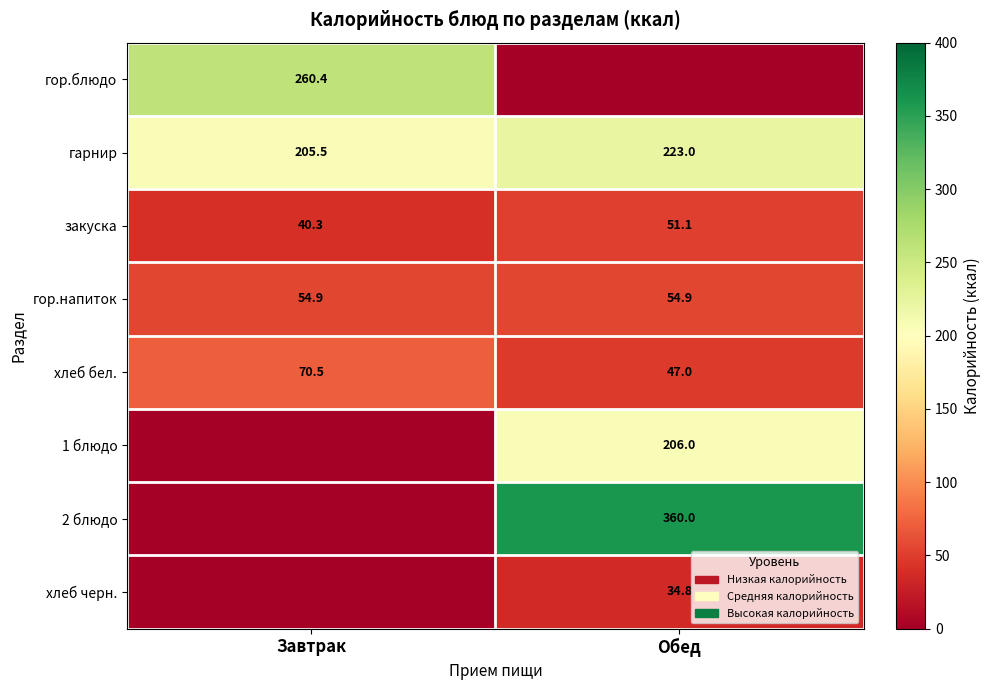

What is the spread (max minus min) of values at Завтрак?

260.4